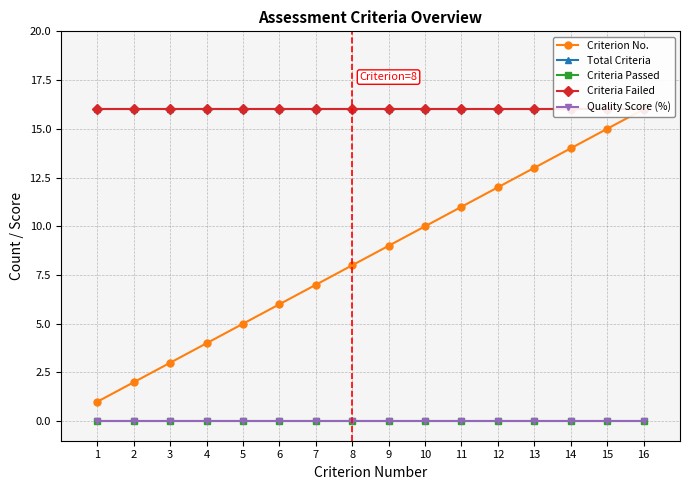

True or false: Criterion No. has more than 0 points higher than both neighbors.

False